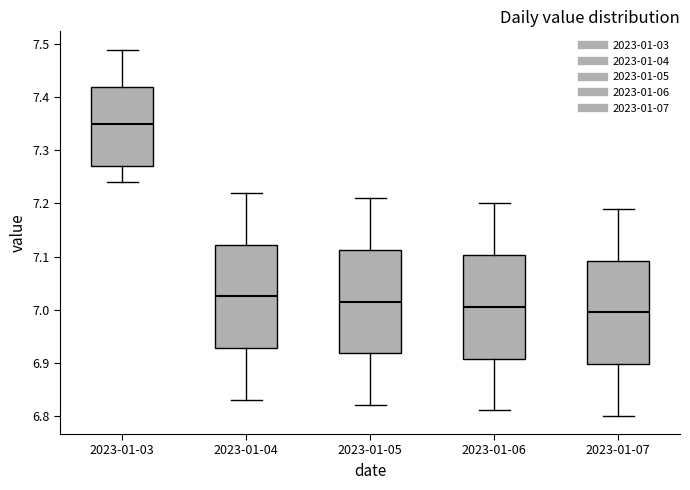

Where is the upper edge of the box for 2023-01-03 on the y-axis? The values are not printed on the chart, so give them approximately, as read against the axis.

7.42